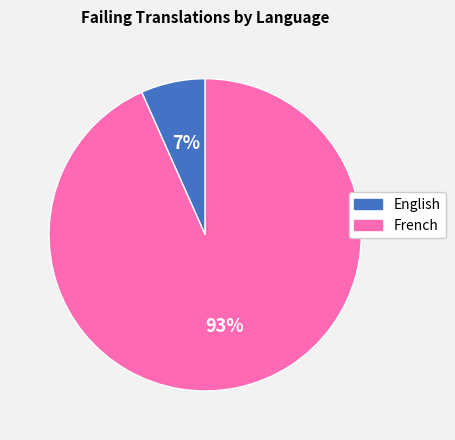

Does any single category account for the majority?

Yes